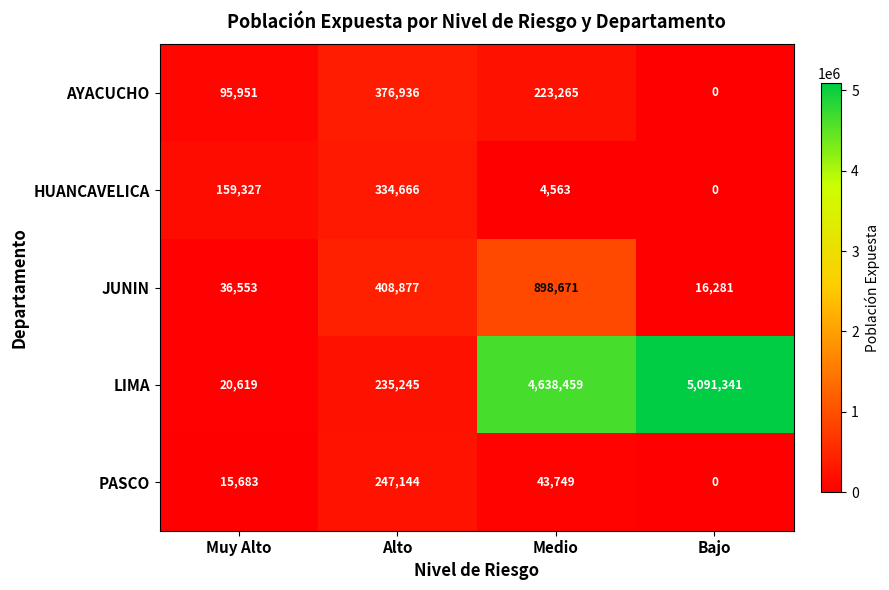

What is the maximum value for AYACUCHO?

376936